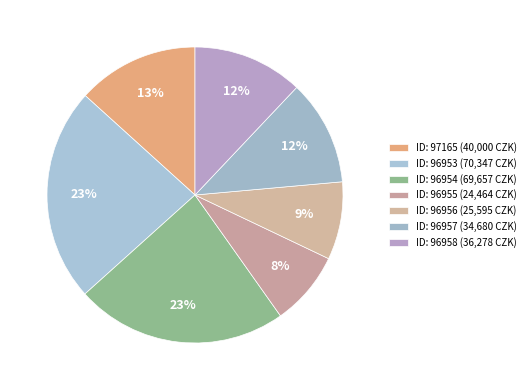

How many slices are in this pie chart?

7